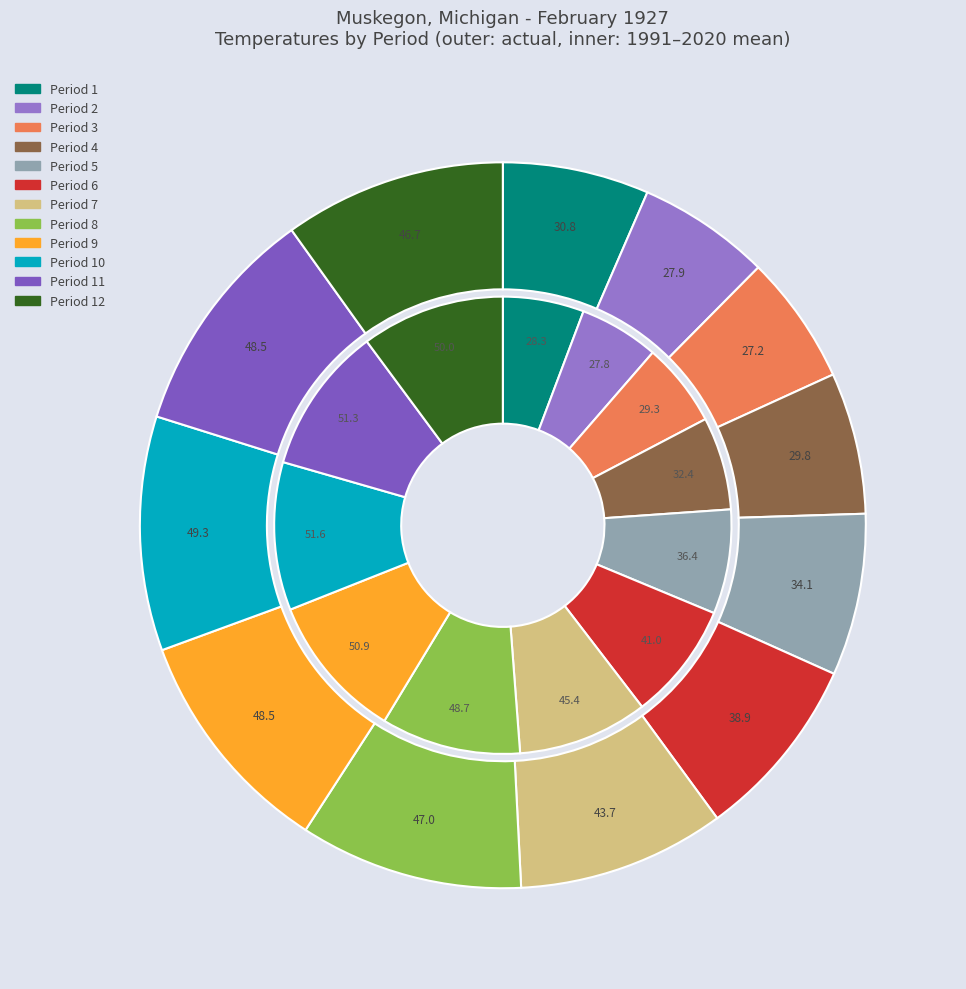

True or false: Period 3 accounts for 19% of the total.

False